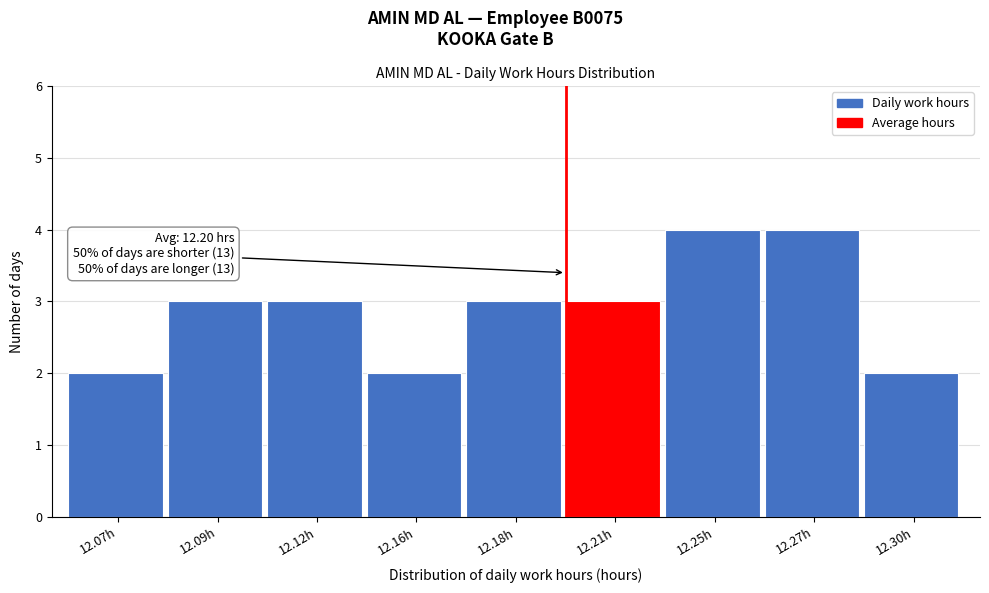

Reading left to right, extract all data points from this chart.

12.07h=2	12.09h=3	12.12h=3	12.16h=2	12.18h=3	12.21h=3	12.25h=4	12.27h=4	12.30h=2